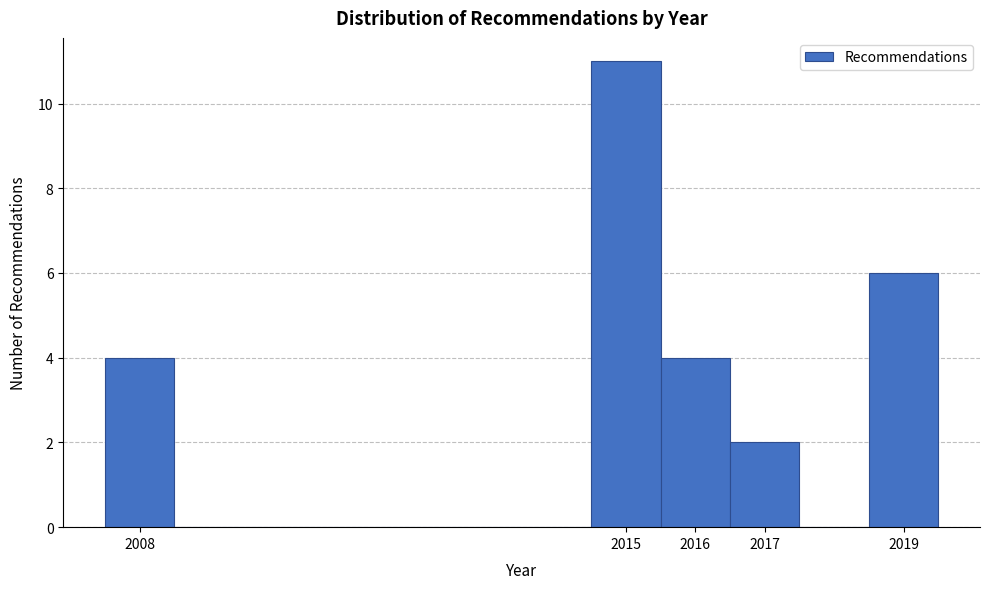

Reading left to right, transcribe this chart: for each bar, give the range it covers on the x-axis and its height. The values are not printed on the chart, so give them approximately, as read against the axis.

2007.5 to 2008.5: 4
2008.5 to 2009.5: 0
2009.5 to 2010.5: 0
2010.5 to 2011.5: 0
2011.5 to 2012.5: 0
2012.5 to 2013.5: 0
2013.5 to 2014.5: 0
2014.5 to 2015.5: 11
2015.5 to 2016.5: 4
2016.5 to 2017.5: 2
2017.5 to 2018.5: 0
2018.5 to 2019.5: 6